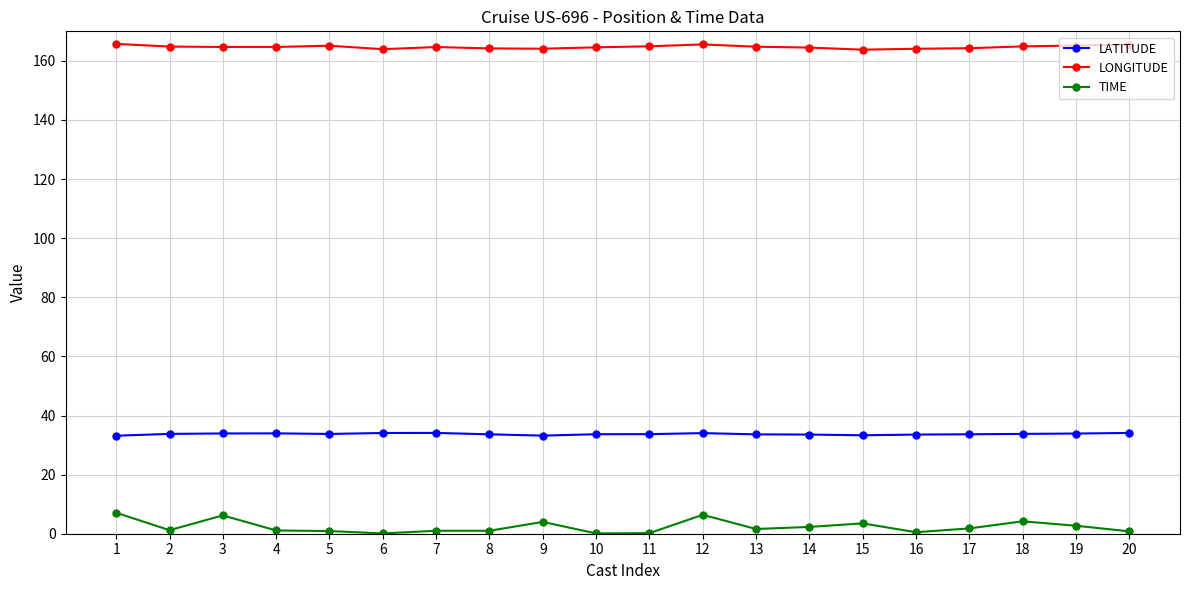

Is the value of TIME at 9 greater than the value of LATITUDE at 9?

No